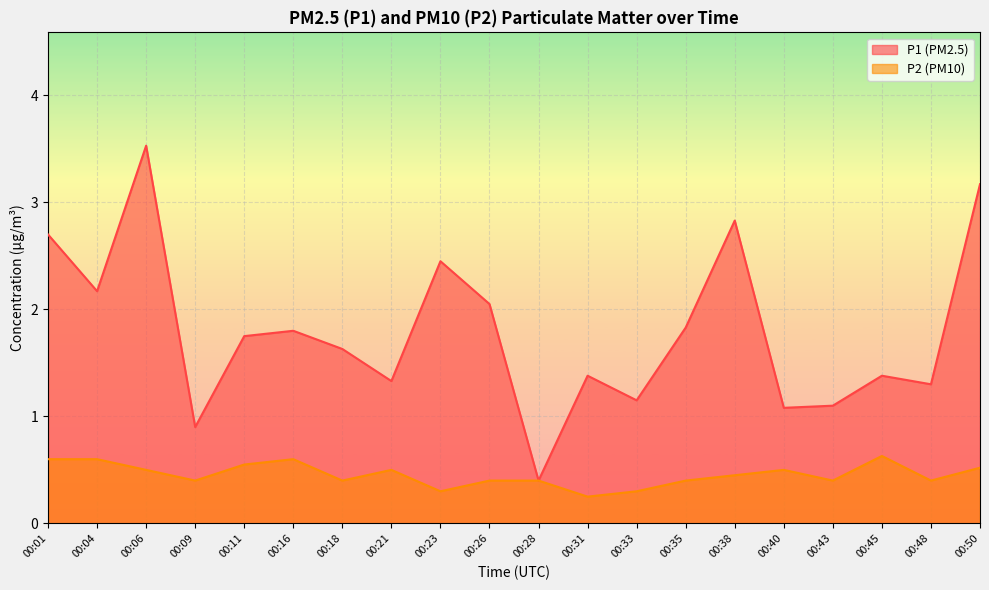

What is the difference between the maximum and minimum values in the P2 series?

0.4